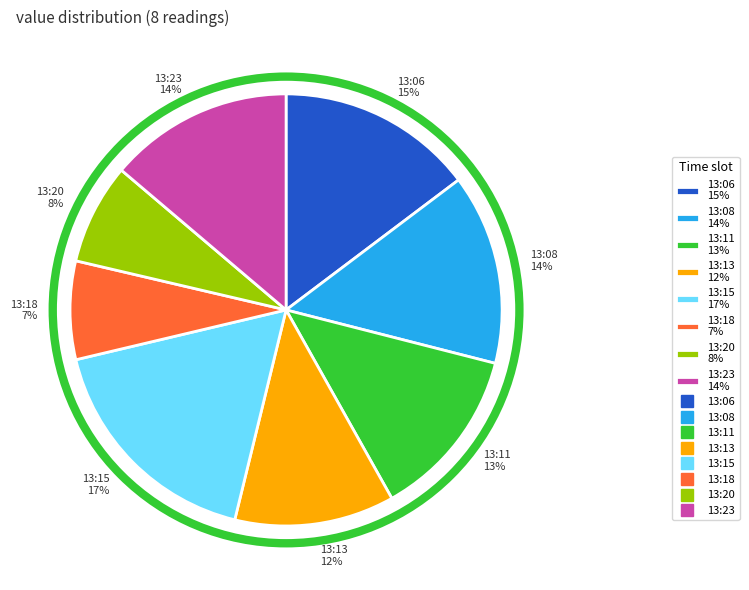

Is the sum of 13:15 17% and 13:13 12% greater than half?

No